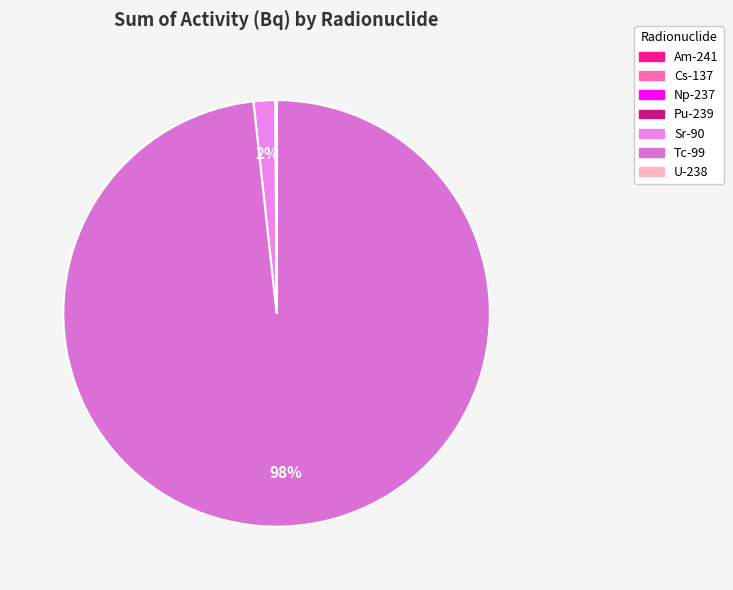

Count the number of slices in the pie.

7